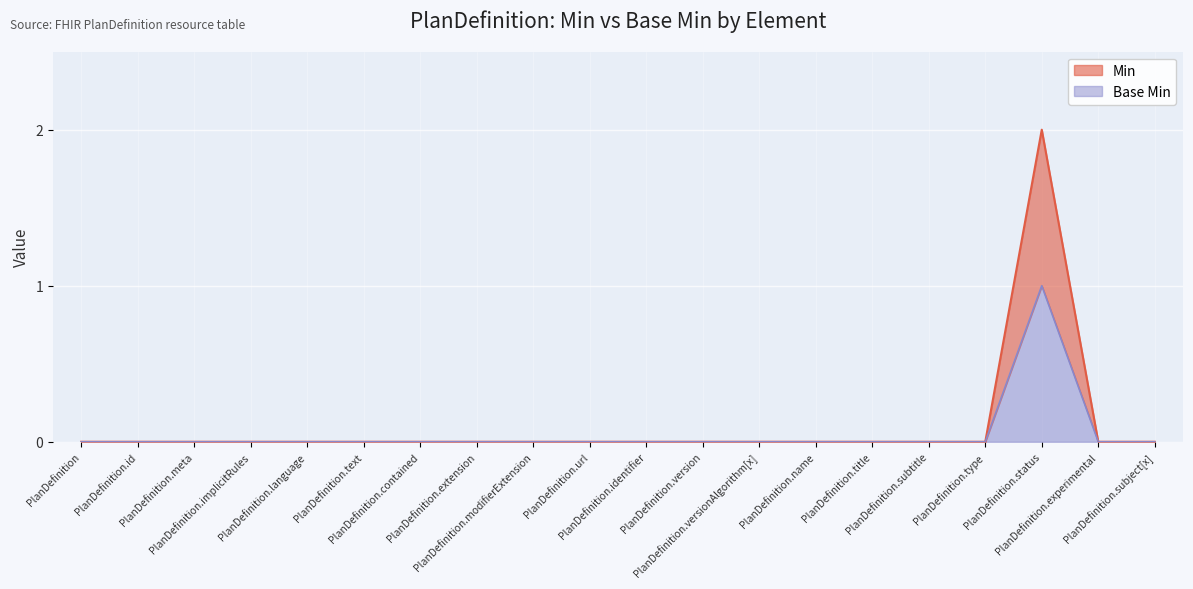

The Min series shows 1 at PlanDefinition.status. True or false?

False